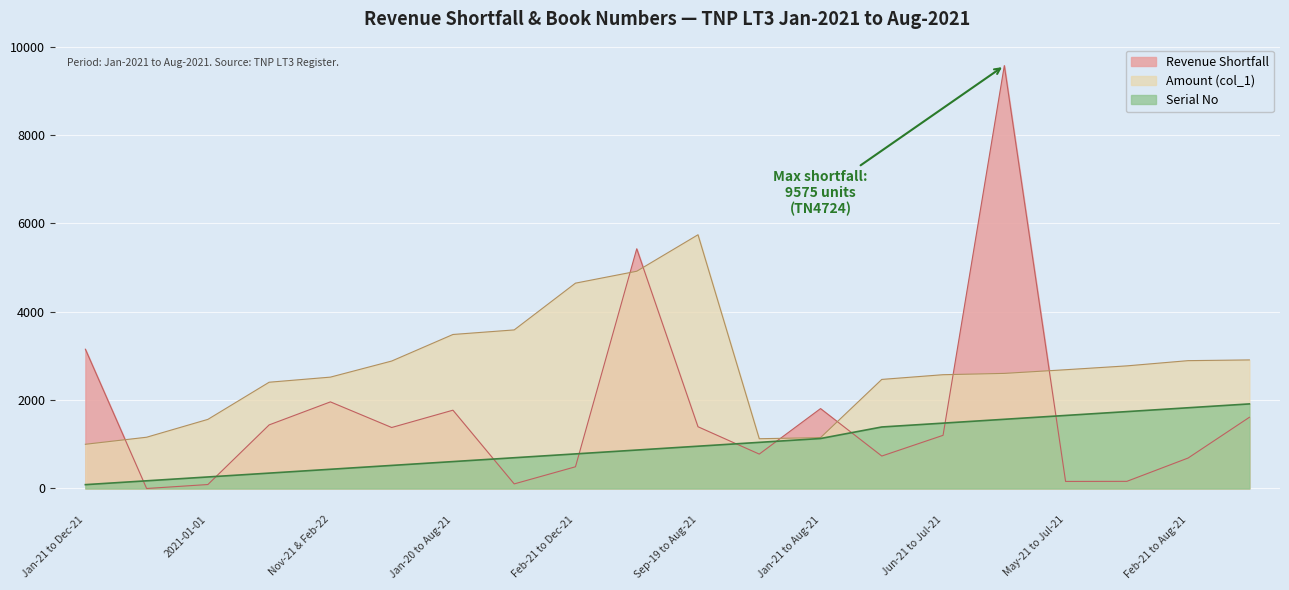

What is the average value of the Serial No series?

974.9